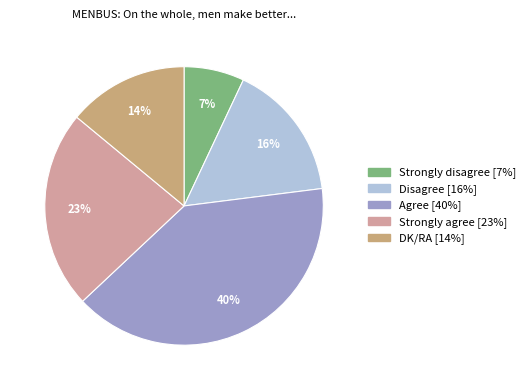

Rank the categories by value from highest to lowest.

Agree, Strongly agree, Disagree, DK/RA, Strongly disagree